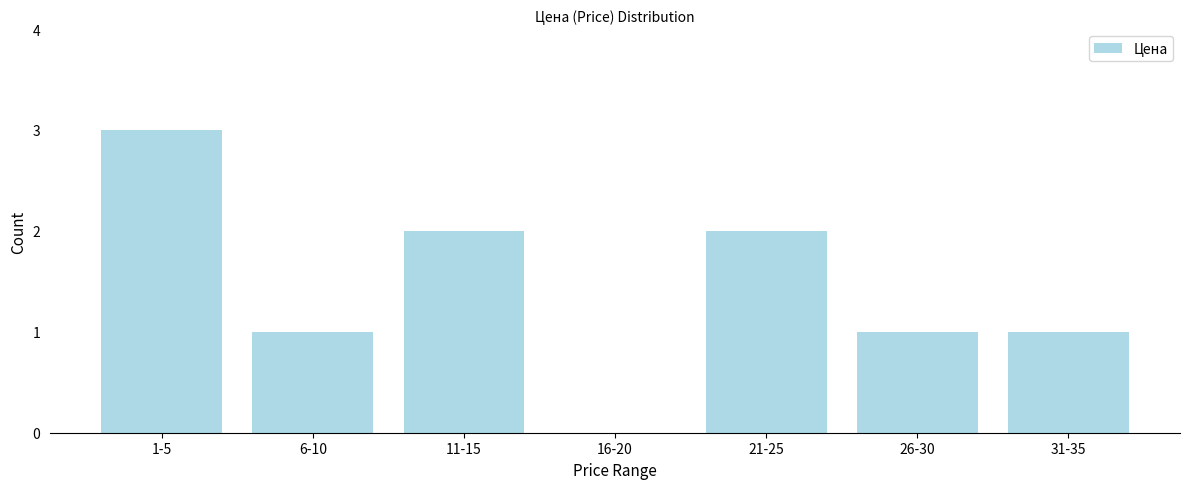

Reading right to left, list all the values displayed in this chart.

31-35=1	26-30=1	21-25=2	16-20=0	11-15=2	6-10=1	1-5=3